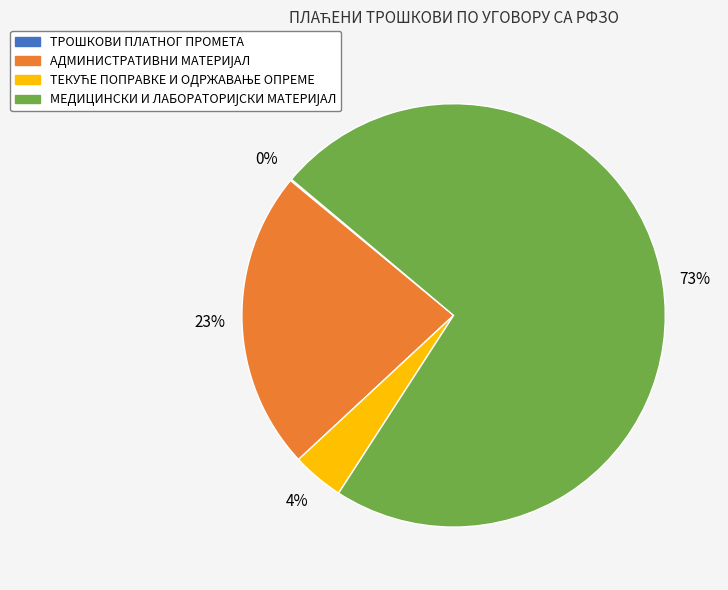

To the nearest percent, what is the average slice percentage?

25%